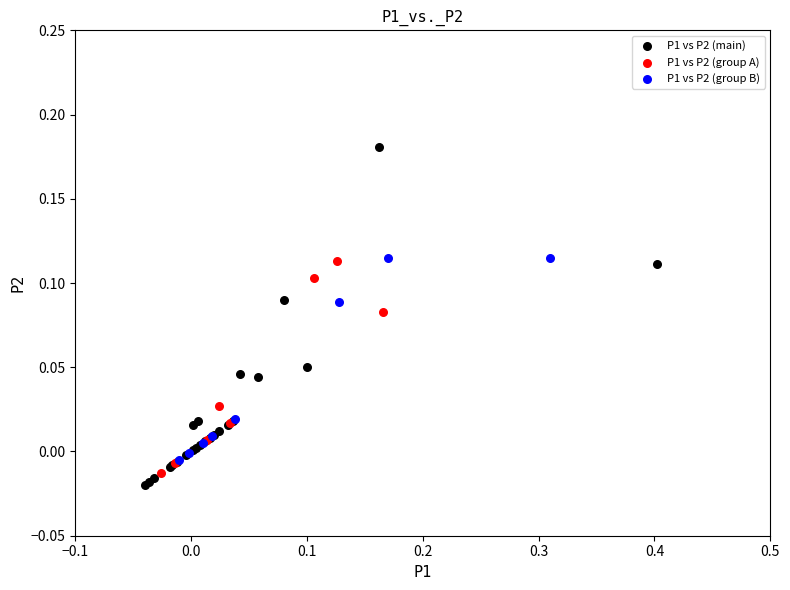

Which series contains the lowest Y value?

P1 vs P2 (main)